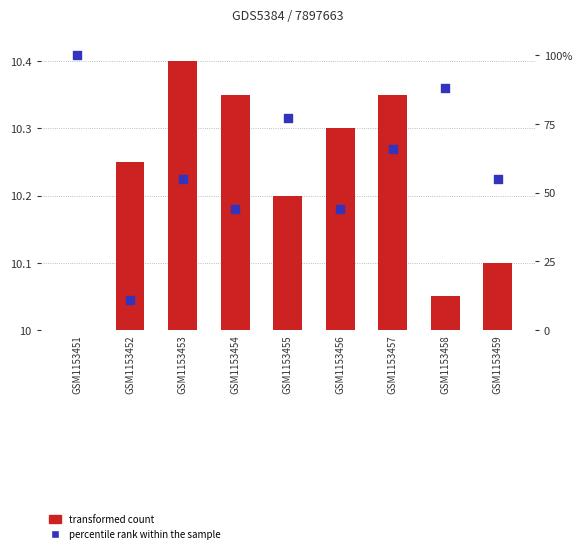

Between GSM1153452 and GSM1153453, which is larger?

GSM1153453